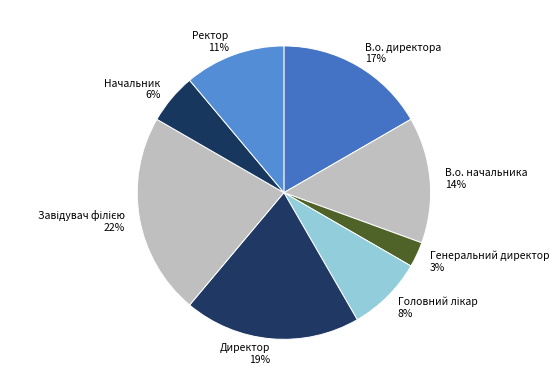

How many slices are in this pie chart?

8